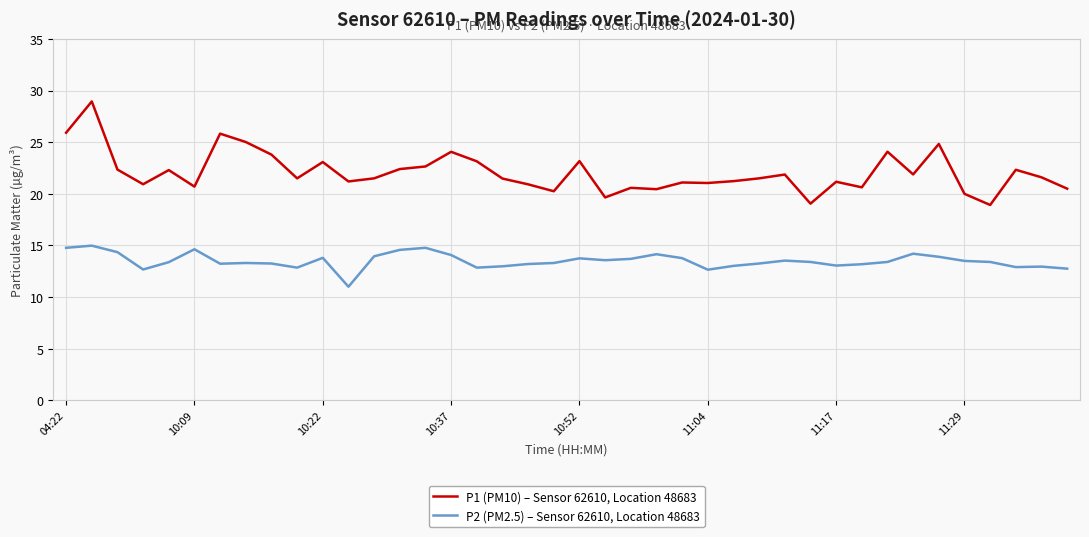

What is the difference between the maximum and minimum values in the P1 (PM10) – Sensor 62610, Location 48683 series?

10.0